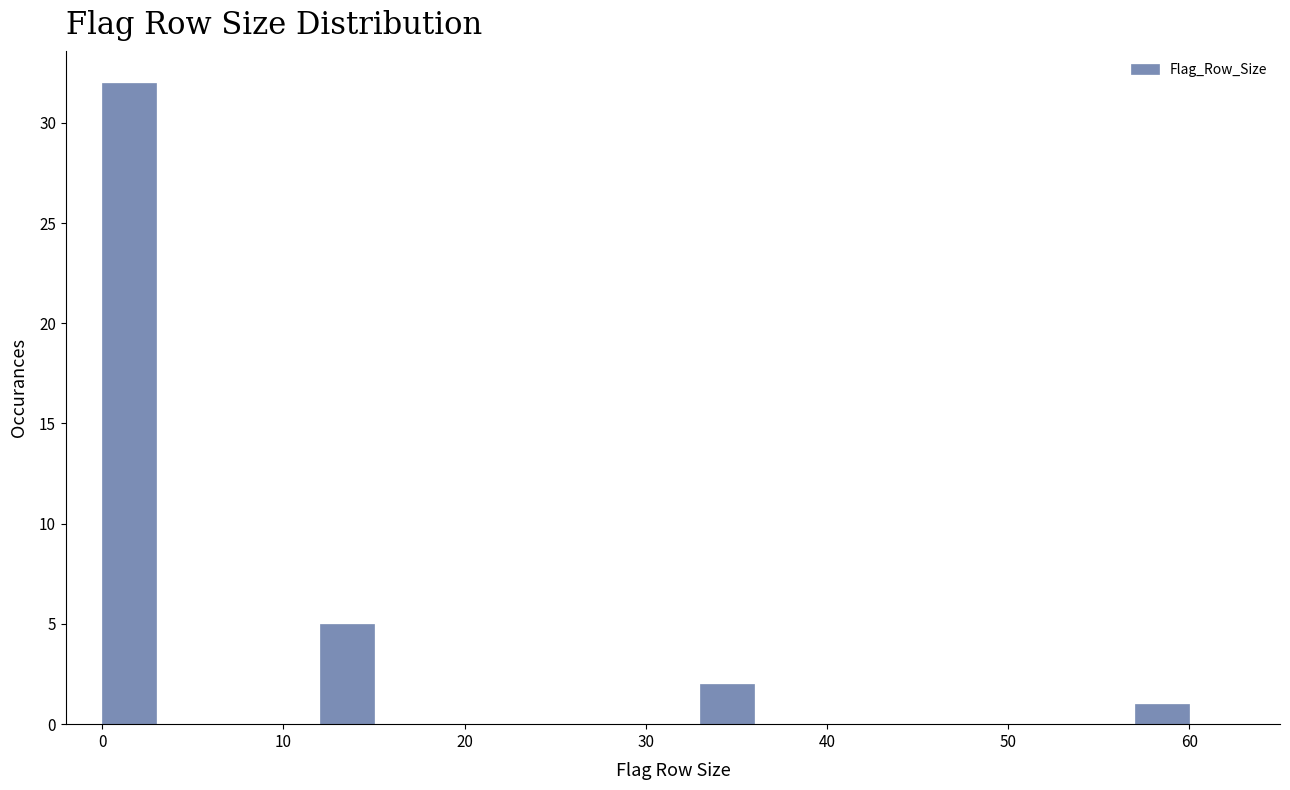

Around what value on the x-axis is the tallest bar? Give the approximate position of its centre, as read against the axis.

2